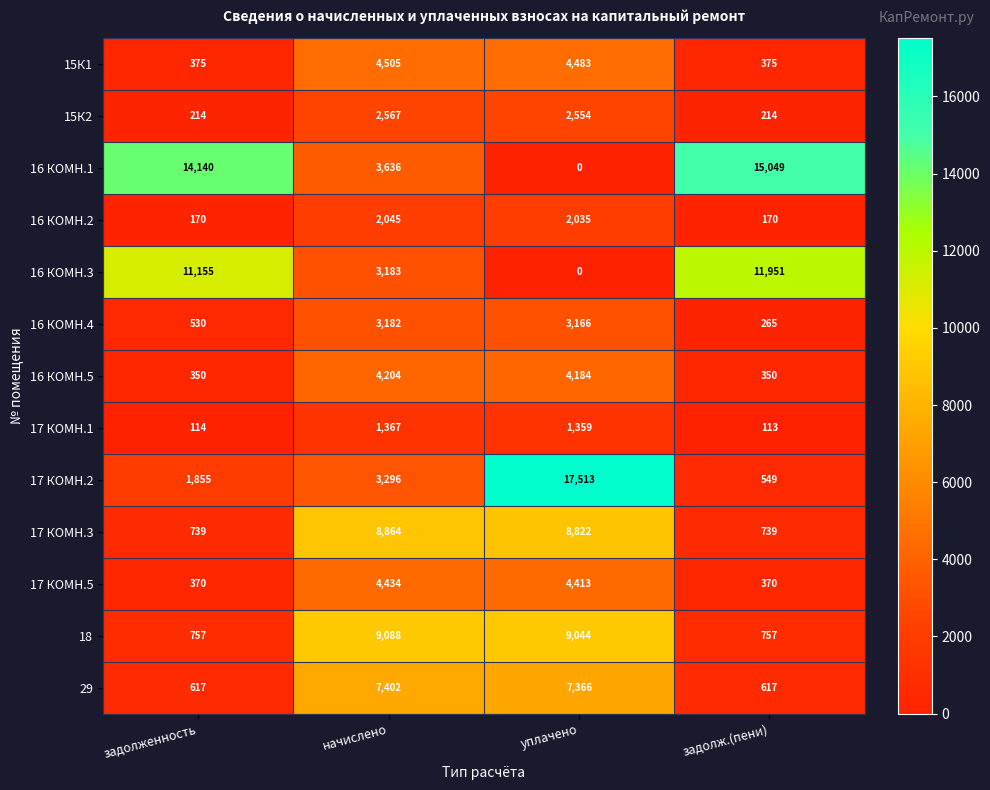

The 29 series shows 359 at задолженность. True or false?

False